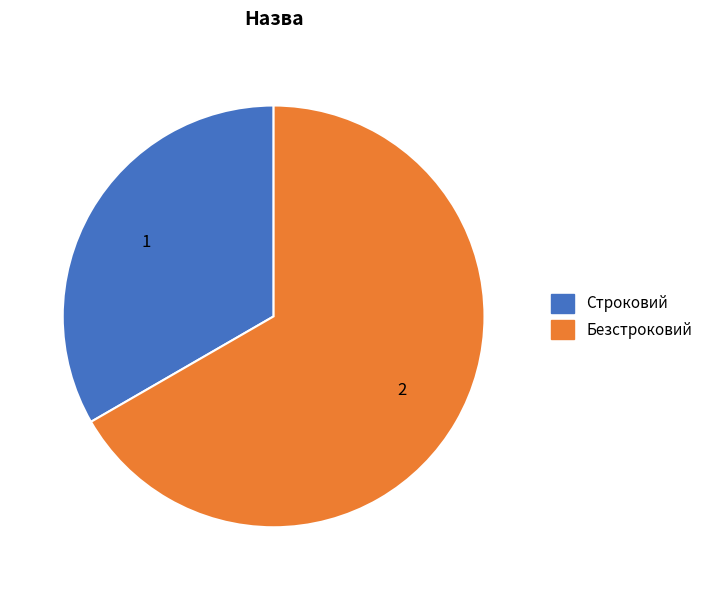

What is the smallest slice in the pie chart?

Строковий